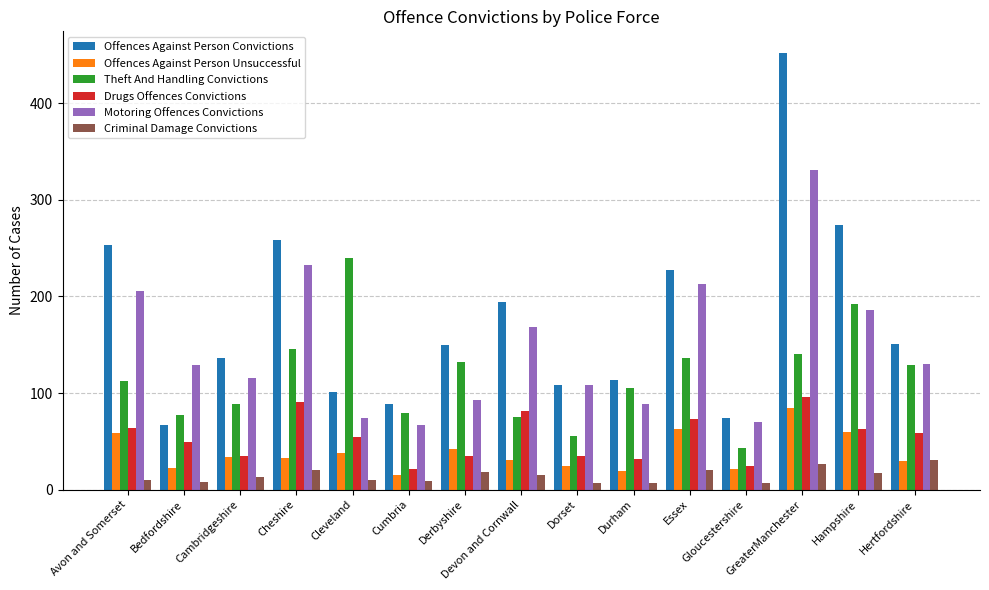

Which series has the widest spread of values?

Offences Against Person Convictions